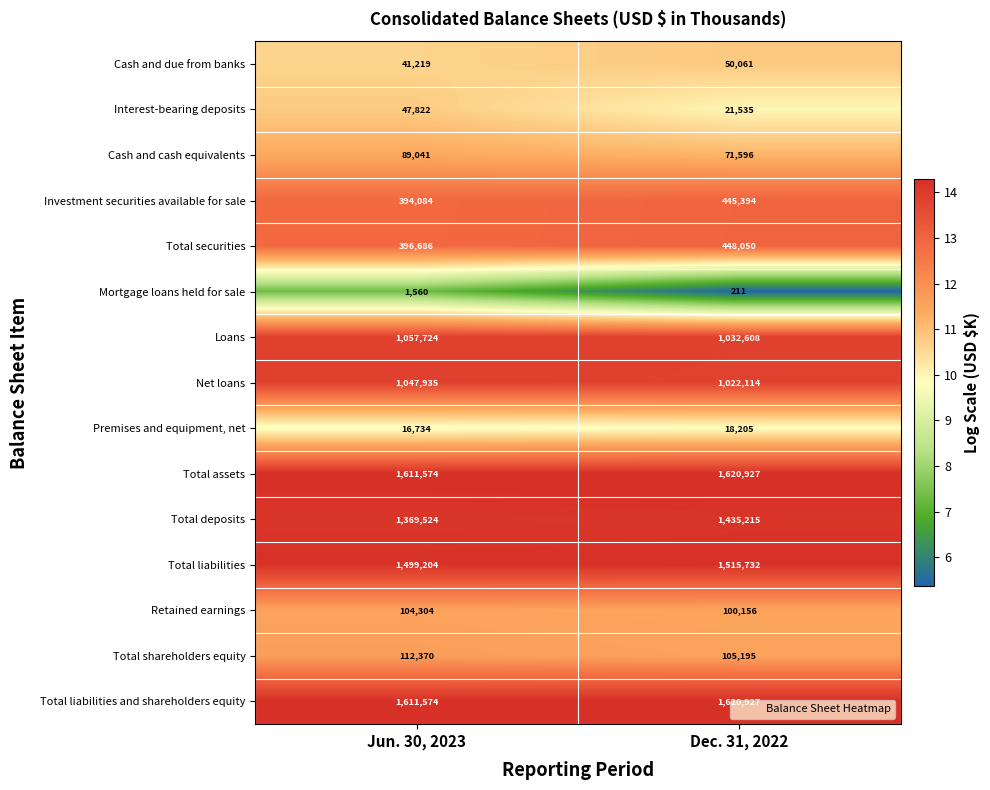

The Total shareholders equity series shows 105195 at Dec. 31, 2022. True or false?

True